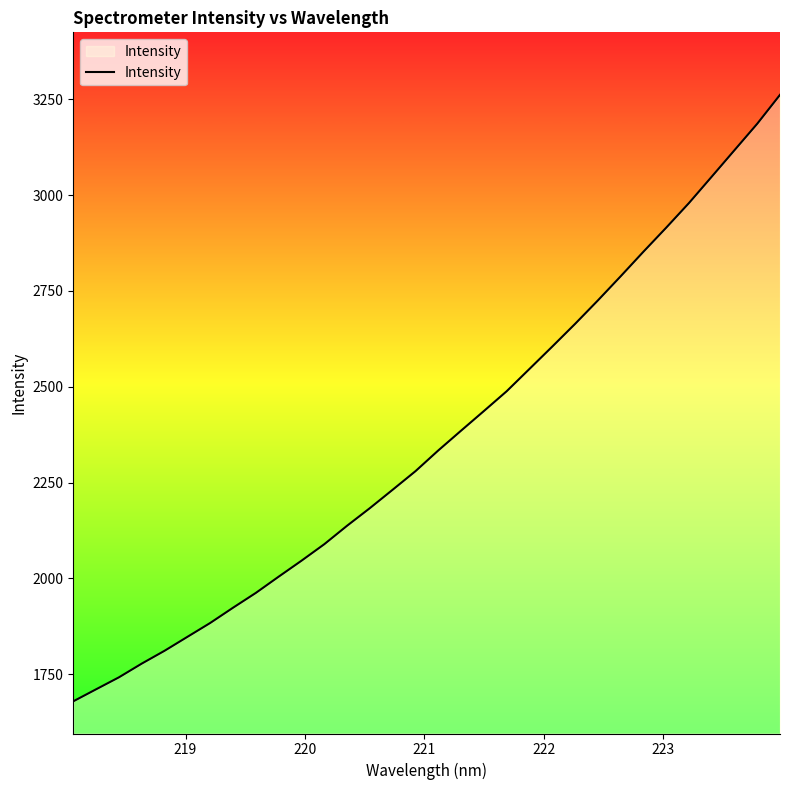

How many lines are shown in the chart?

1